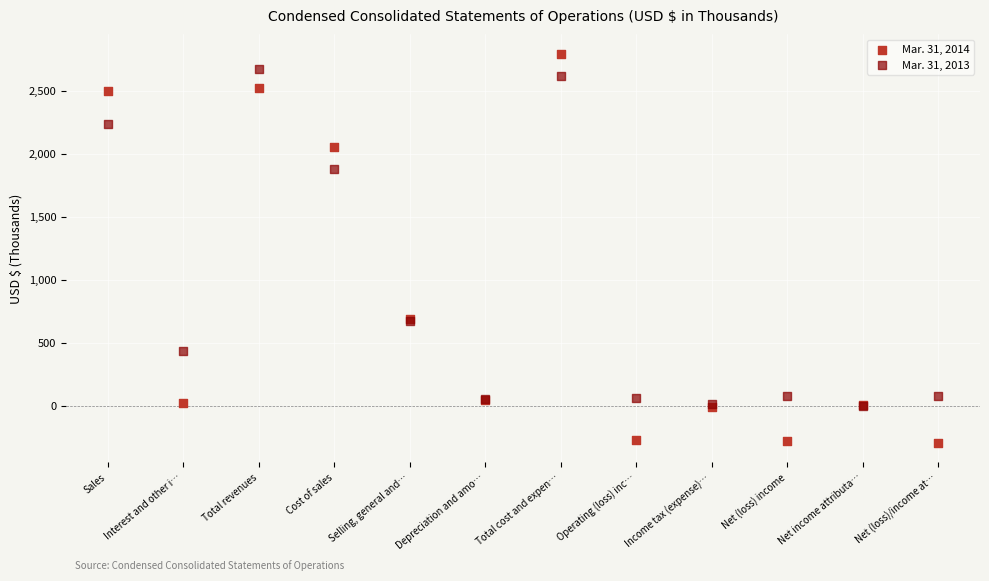

Which series contains the lowest Y value?

Mar. 31, 2014